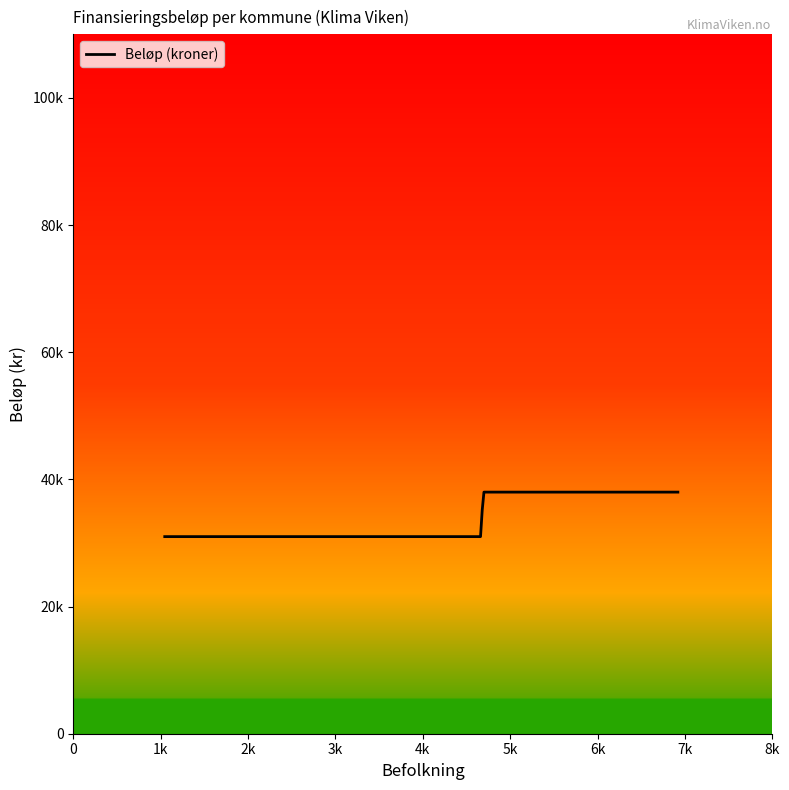

Does the chart display data point markers on the line(s)?

No